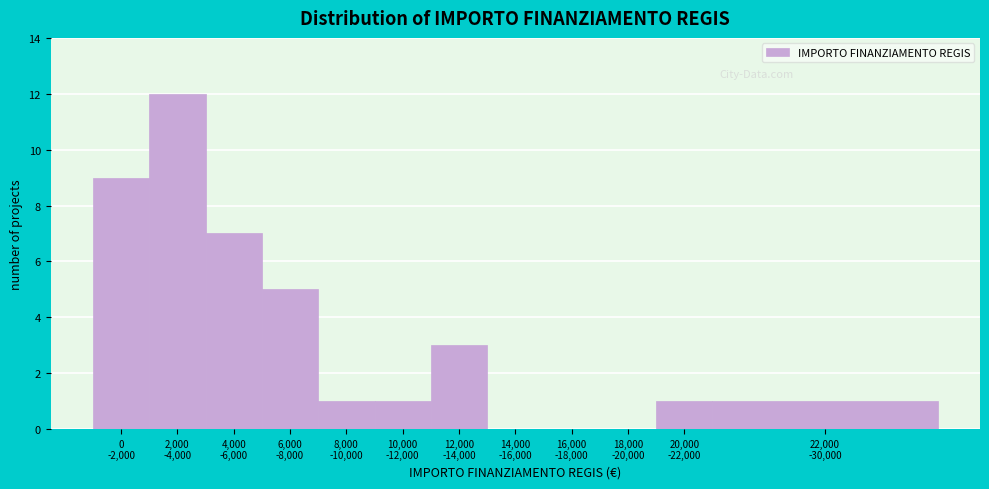

What is the maximum value shown in the chart?

12